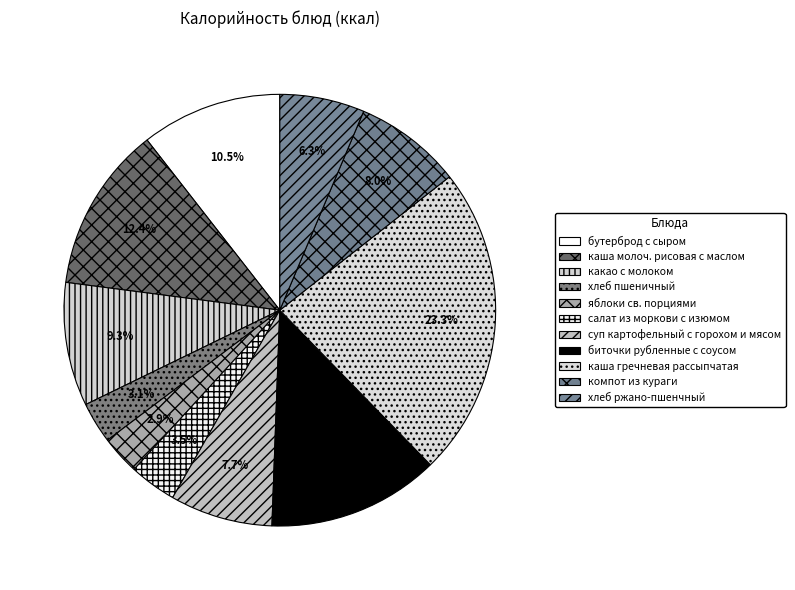

To the nearest percent, what is the average slice percentage?

9%